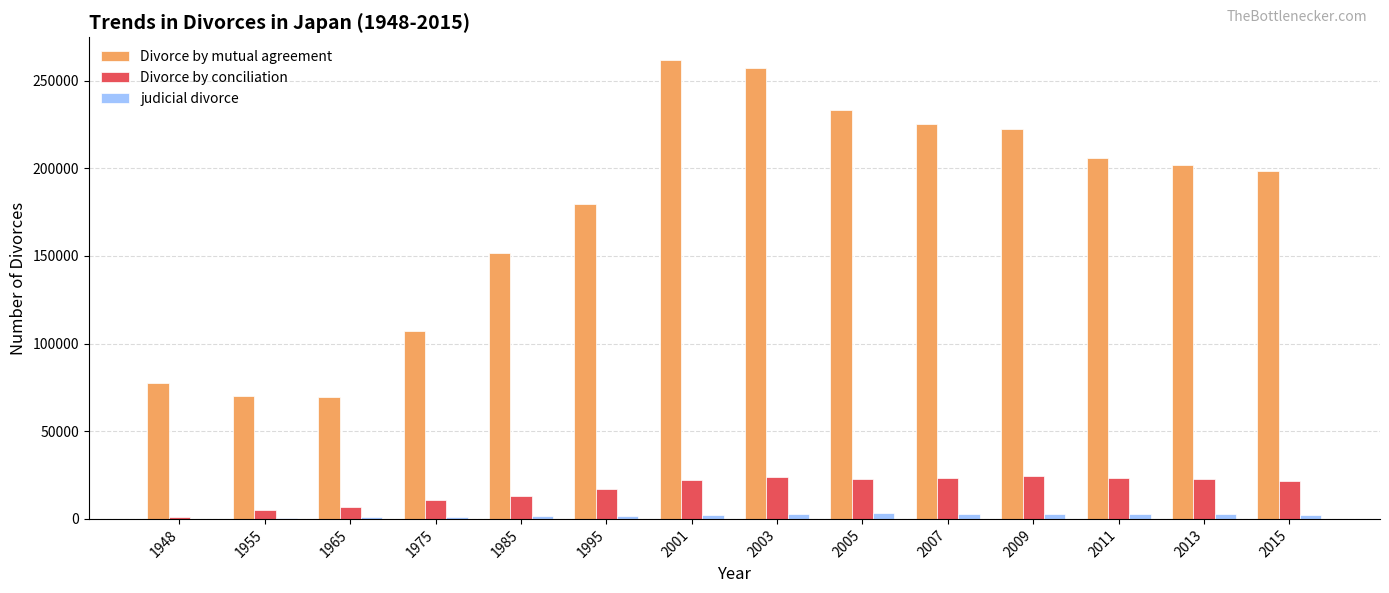

Which series changed the most between 1955 and 1995?

Divorce by mutual agreement